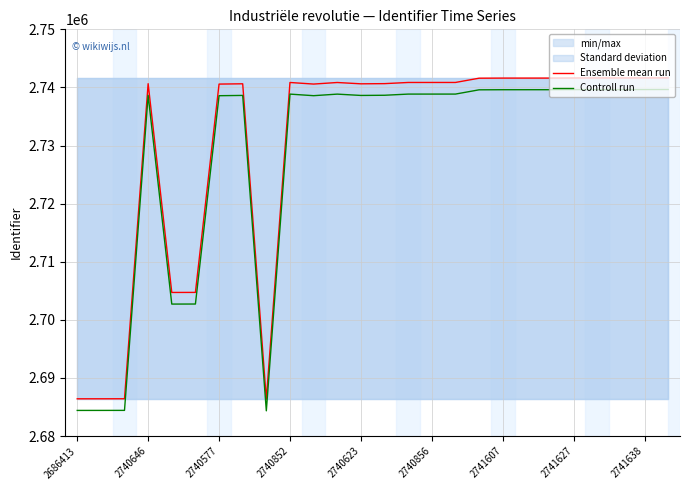

At how many categories does at least one series exceed 2723048?

20